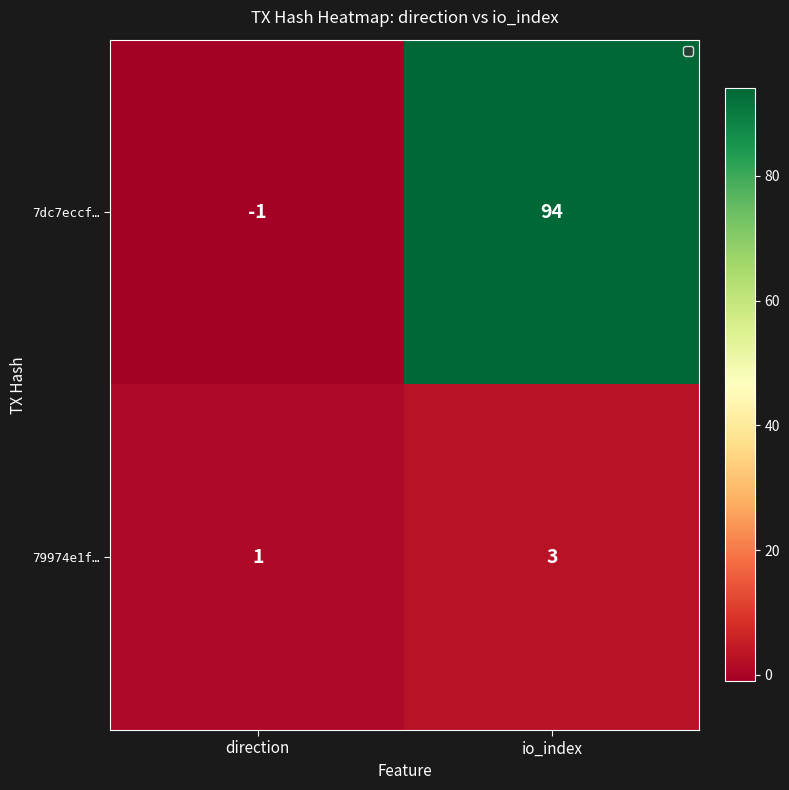

What is the spread (max minus min) of values at direction?

2